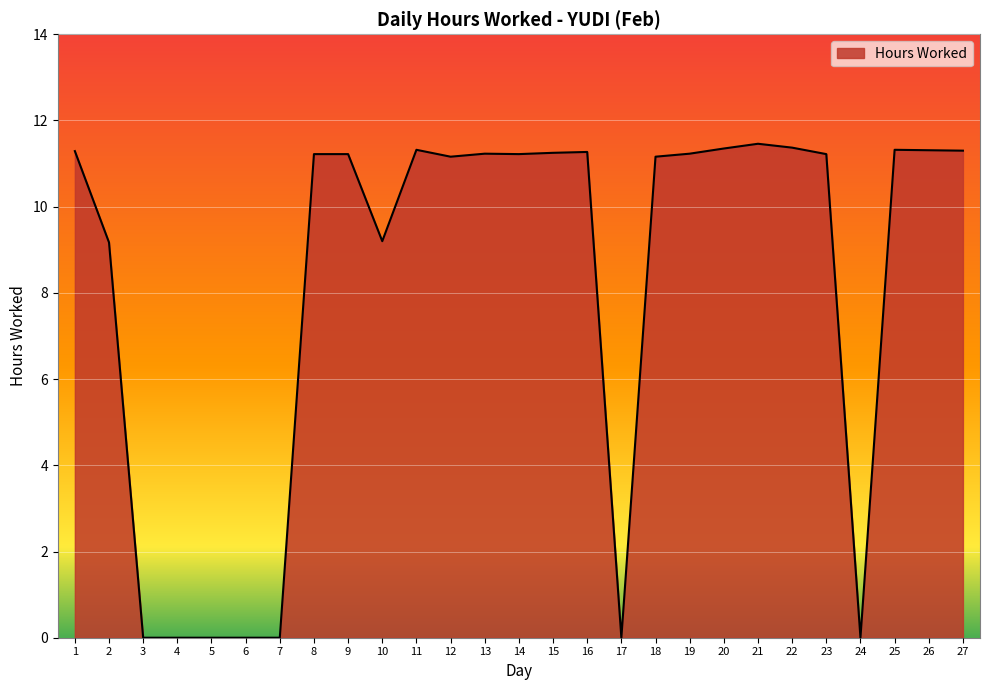

Is it true that the value at 21 is 2.8?

False